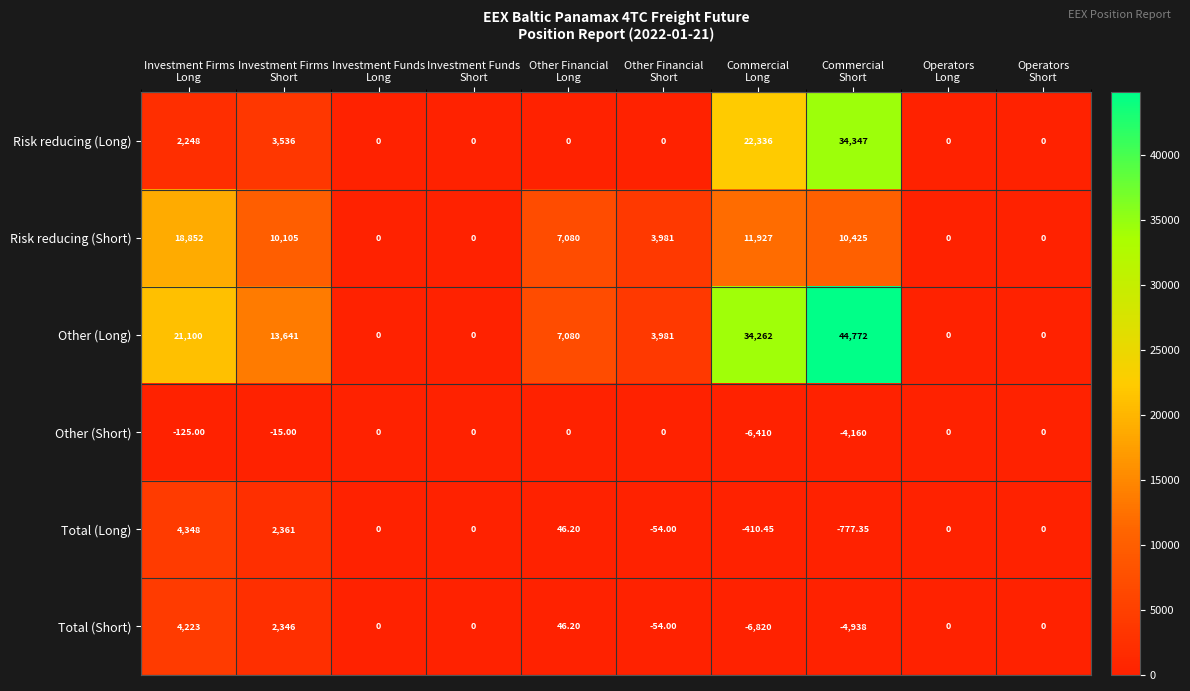

Which series has the largest total across all categories?

Other (Long)